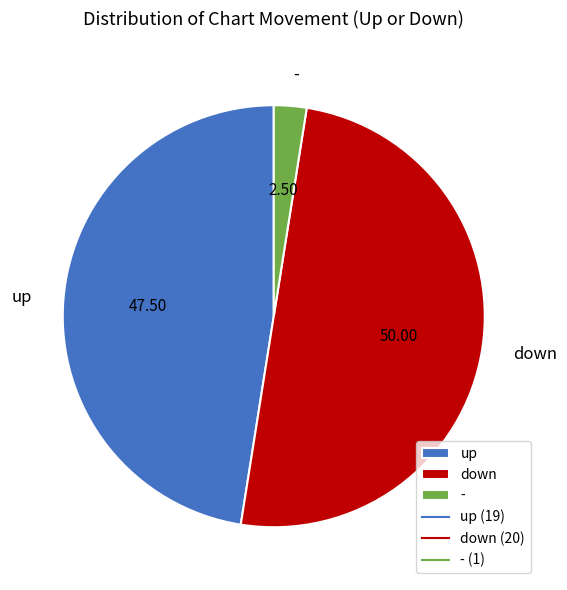

What is the smallest slice in the pie chart?

-